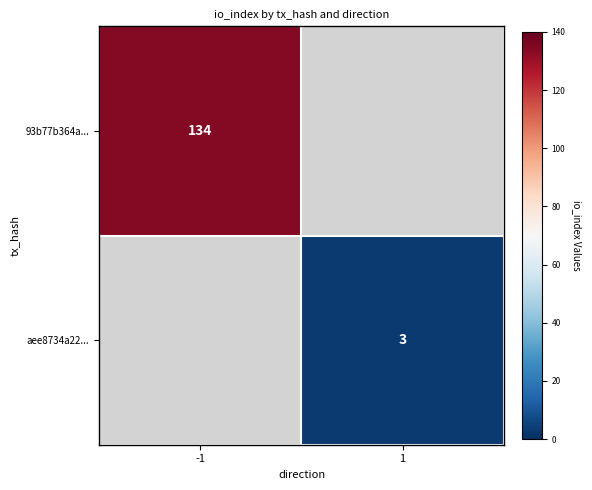

Is the value of aee8734a22... at 1 greater than the value of 93b77b364a... at -1?

No